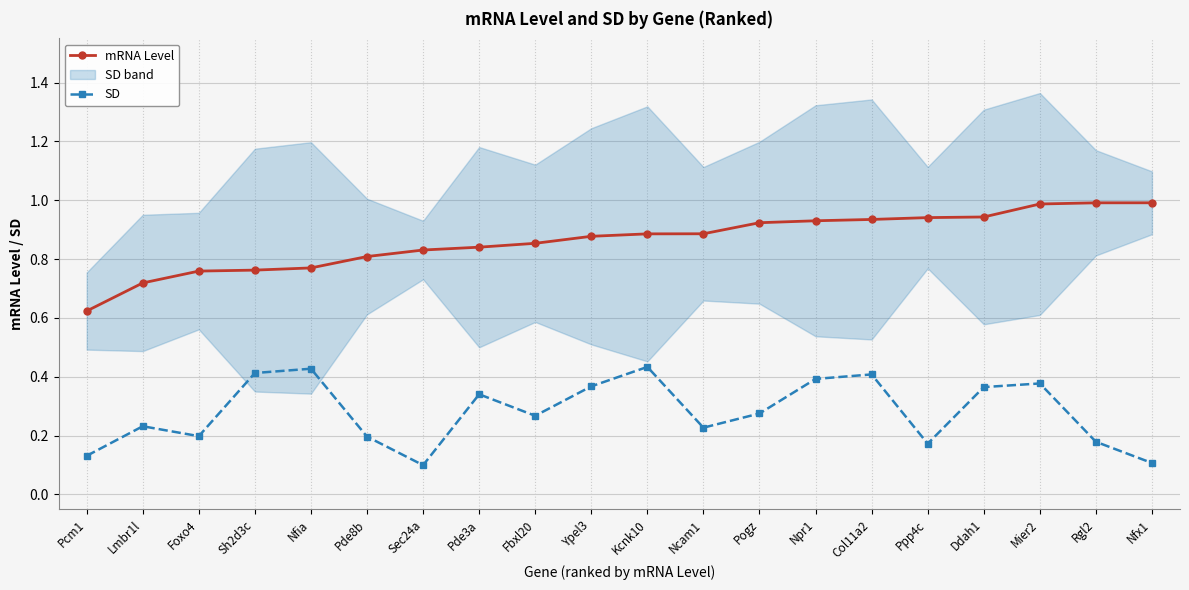

What is the difference between the mRNA Level values at Pogz and Pcm1?

0.3